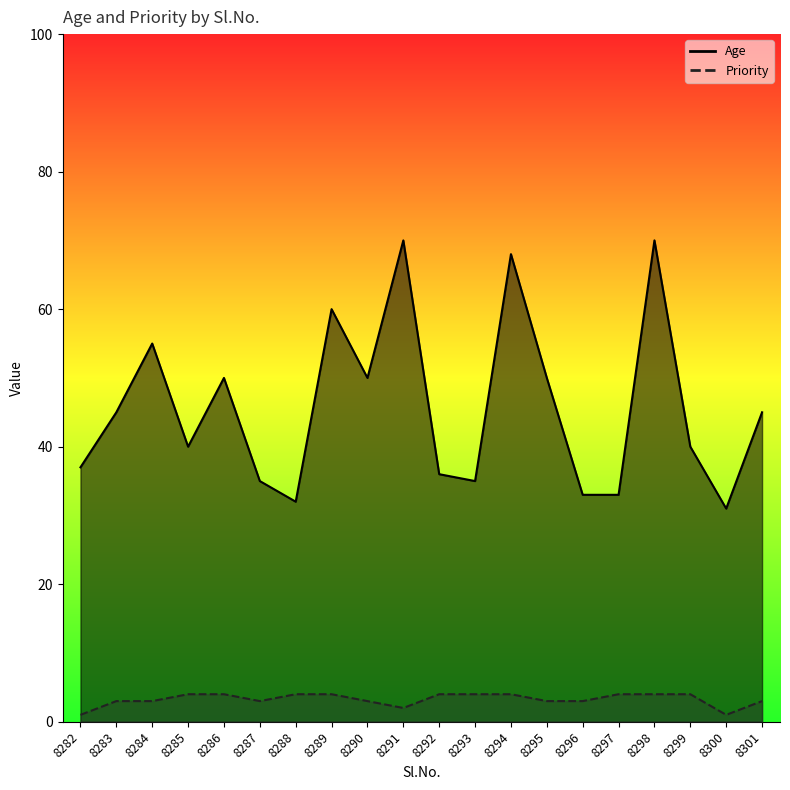

What is the sum of all Priority values?

65